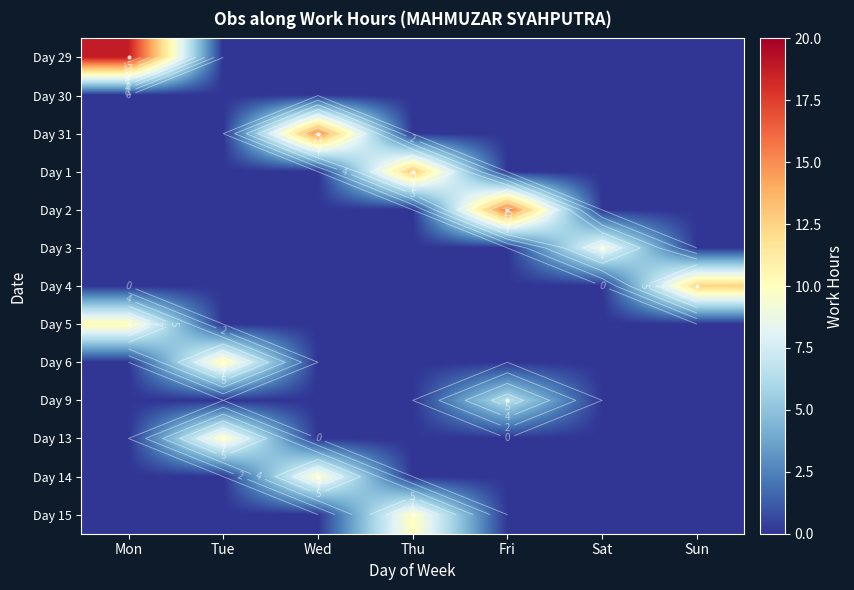

At how many categories does at least one series exceed 2?

7